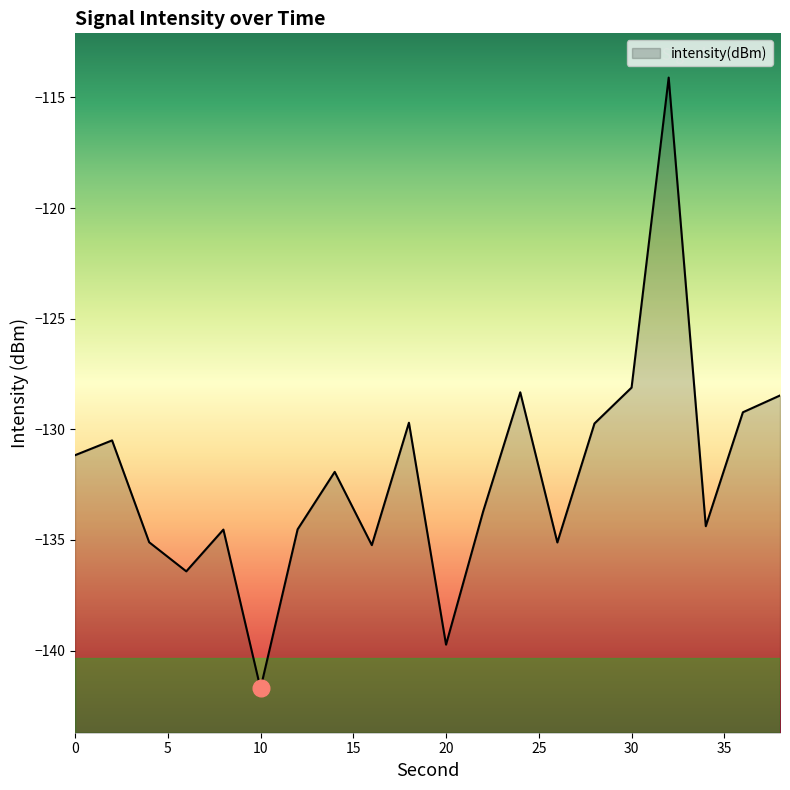

Reading right to left, what are all the values shown in this chart?

38=-128.5	36=-129.2	34=-134.4	32=-114.1	30=-128.1	28=-129.7	26=-135.1	24=-128.3	22=-133.7	20=-139.7	18=-129.7	16=-135.2	14=-131.9	12=-134.5	10=-141.7	8=-134.5	6=-136.4	4=-135.1	2=-130.5	0=-131.2